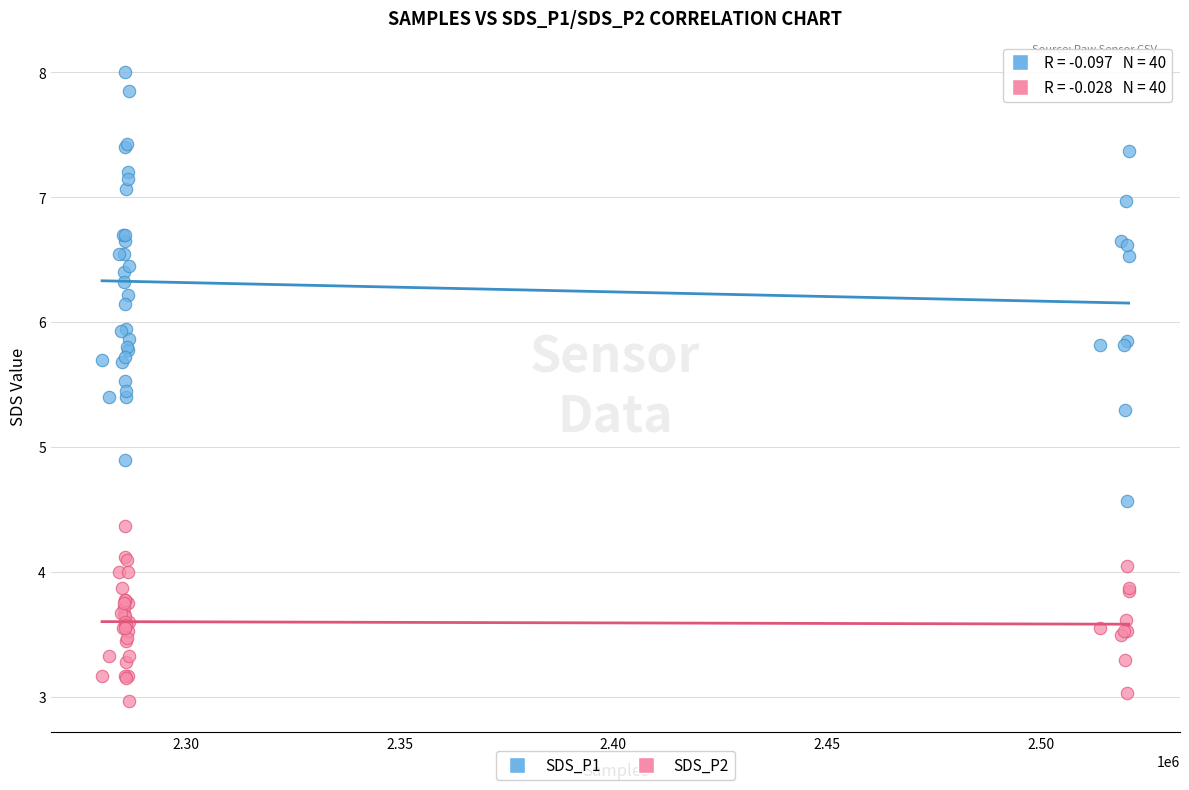

Across all series, what Y value is closest to 5?

4.9